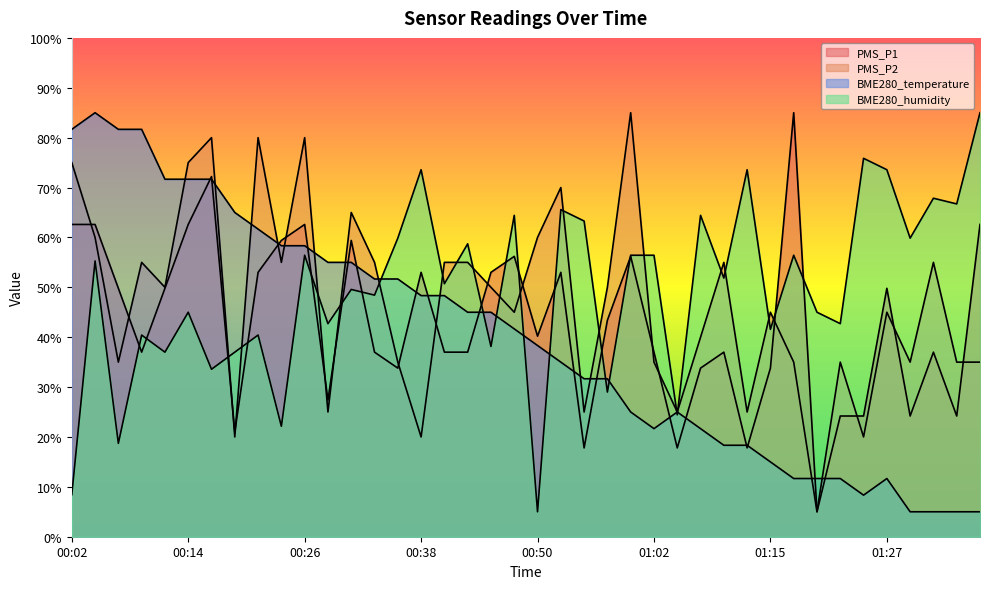

What is the greatest value displayed?

85.0